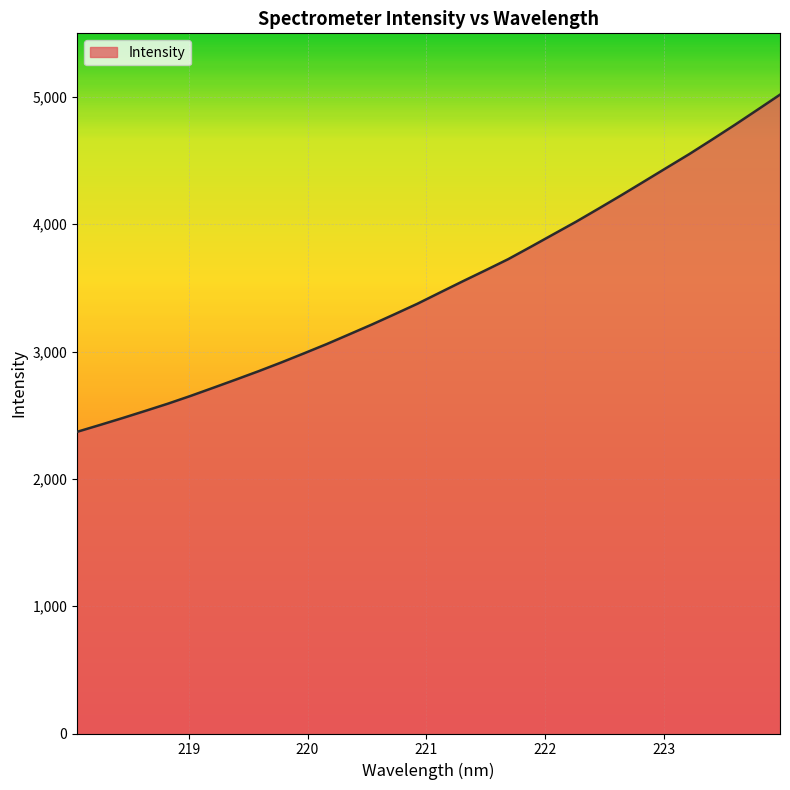

What is the minimum value shown in the chart?

2369.9